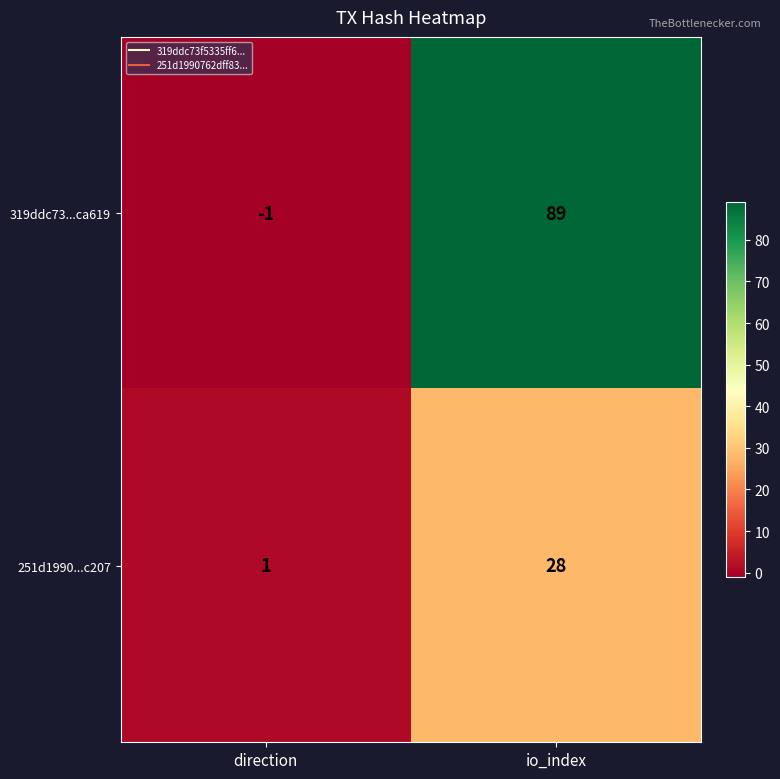

What is the difference between the highest and lowest values at direction?

2